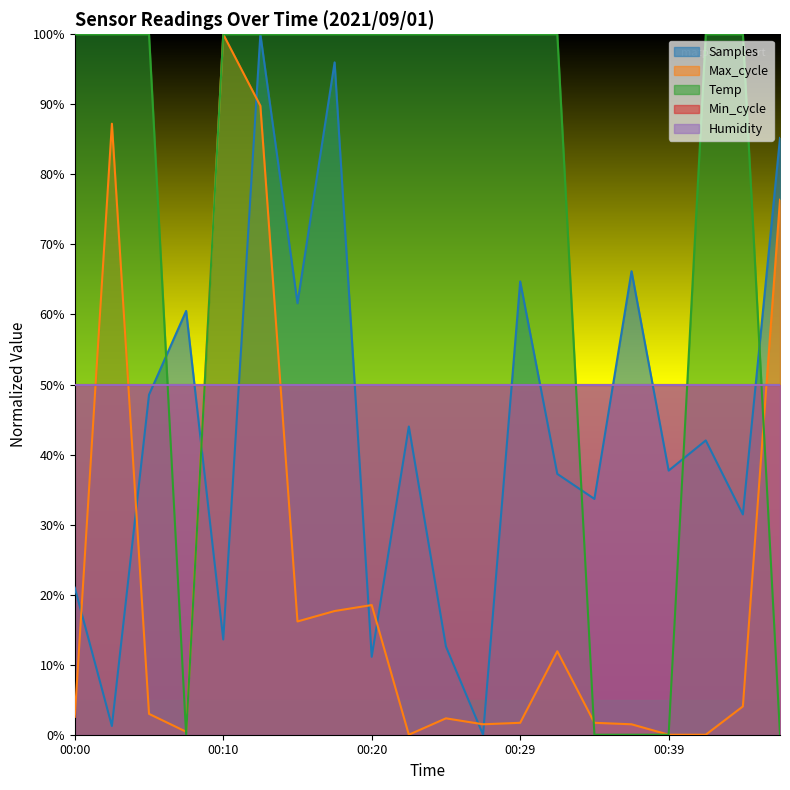

Which category has the lowest value across all series?

00:07